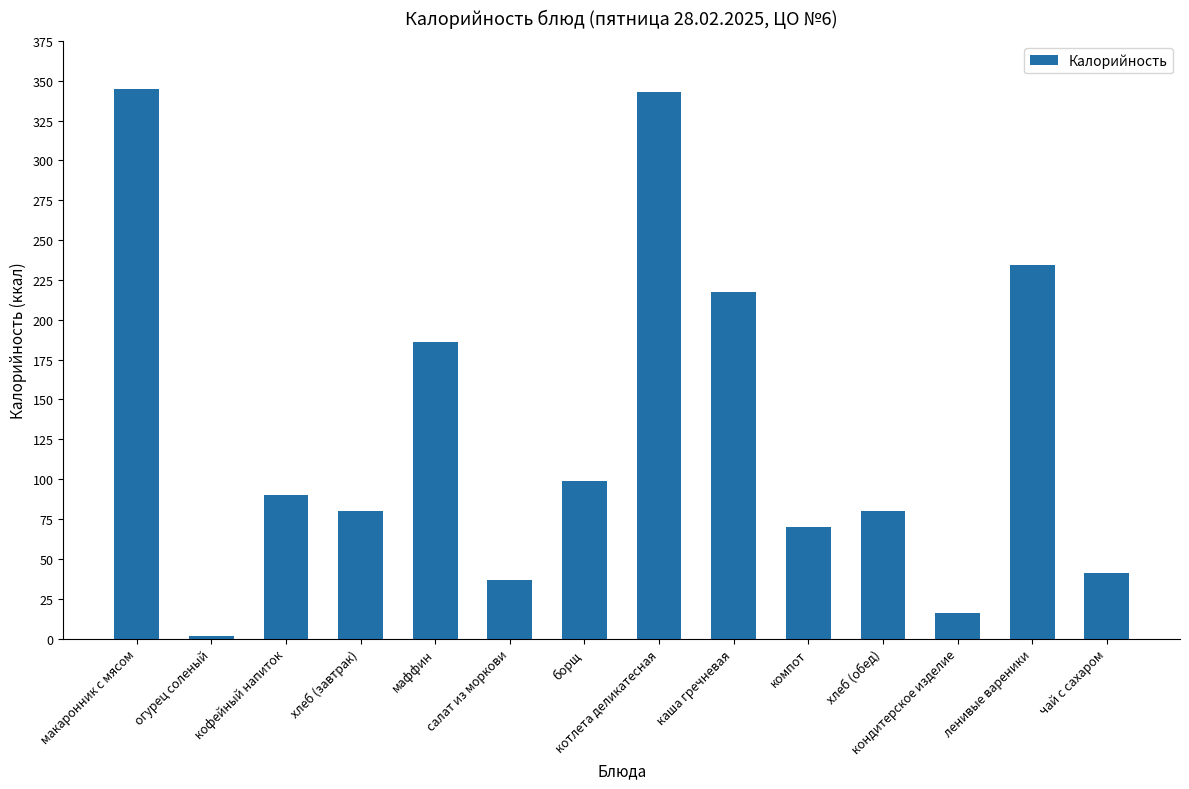

What is the difference between the second highest and minimum values?

341.5